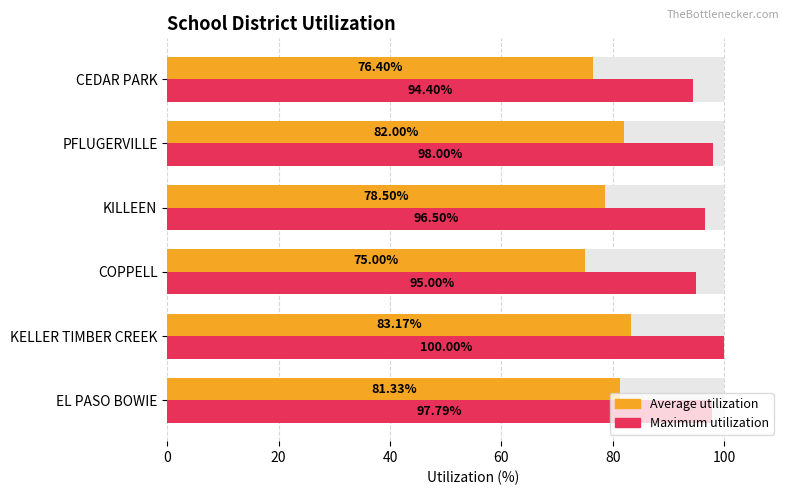

How many data points in Maximum utilization are less than 97?

3